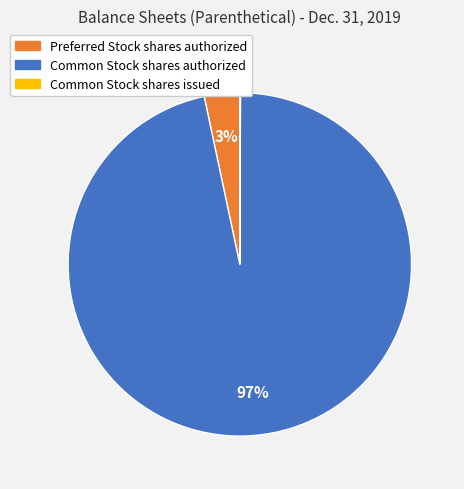

To the nearest percent, what is the average slice percentage?

33%